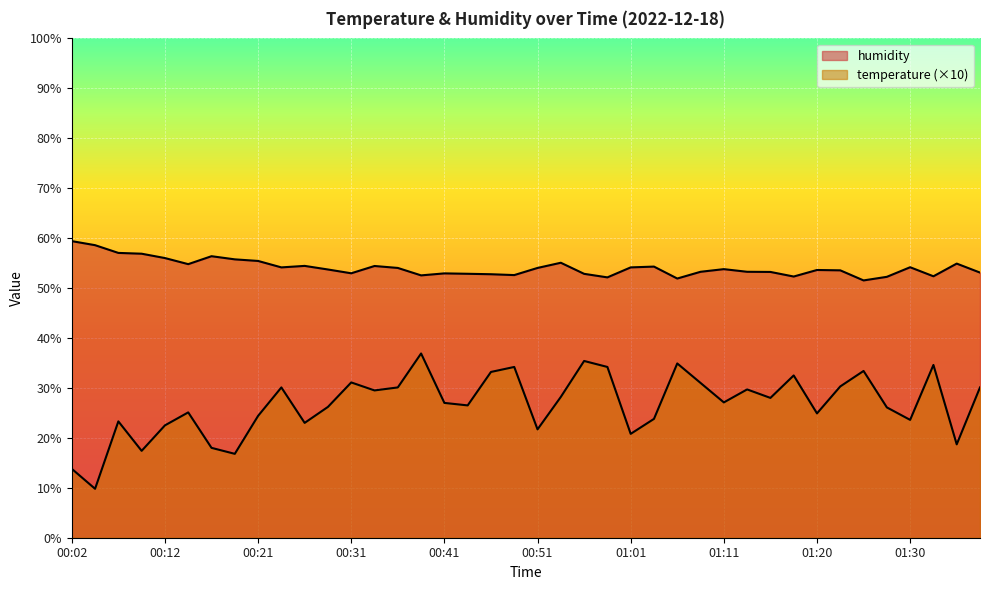

The value of humidity at 00:58 is 52.1. True or false?

True